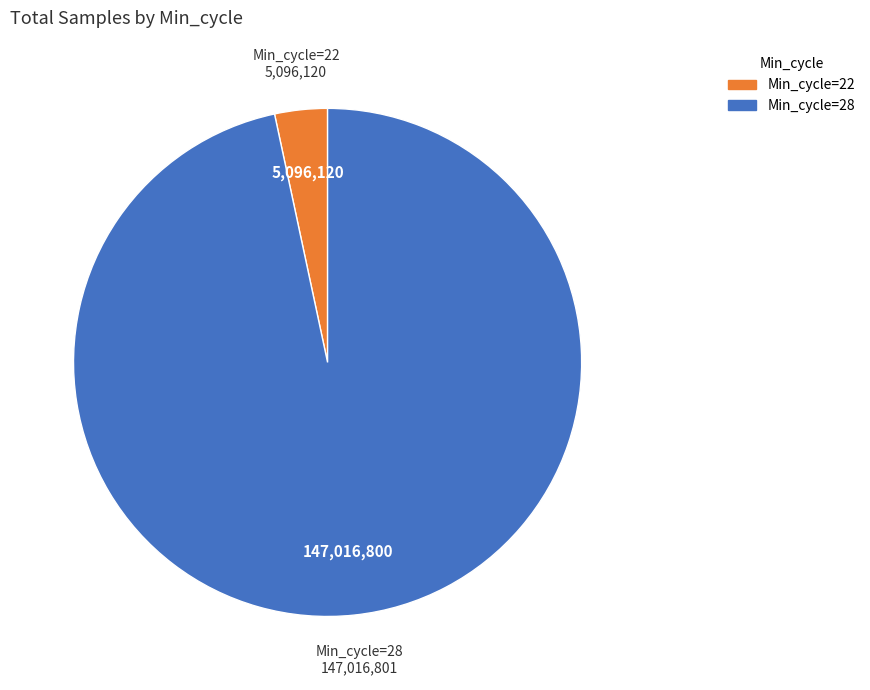

How many slices are in this pie chart?

2